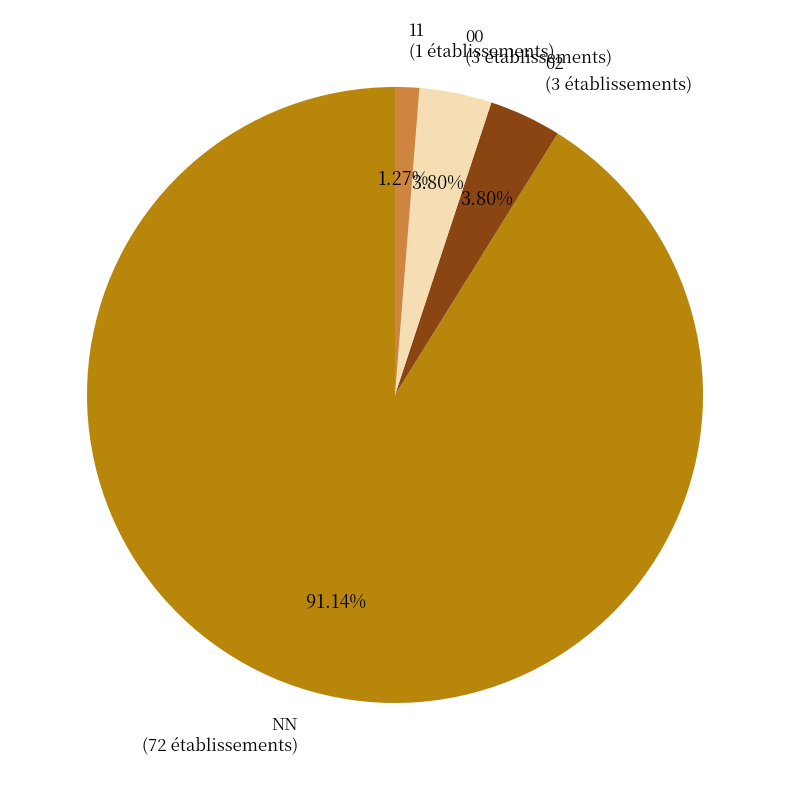

How many segments does this pie chart have?

4